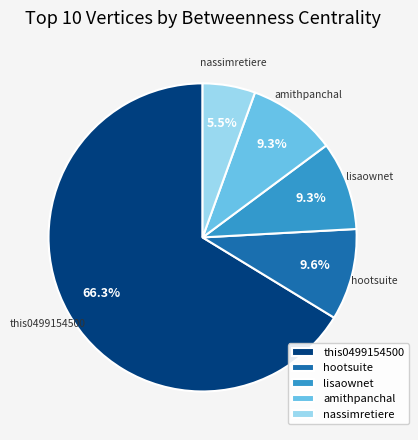

How many segments does this pie chart have?

5